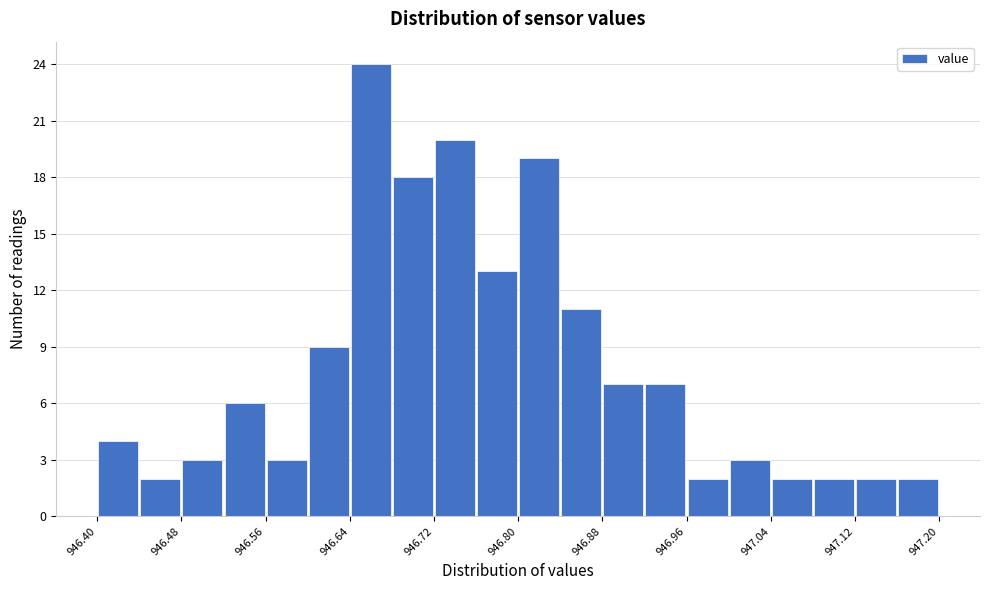

Which range on the x-axis has the tallest bar?

946.64 to 946.68